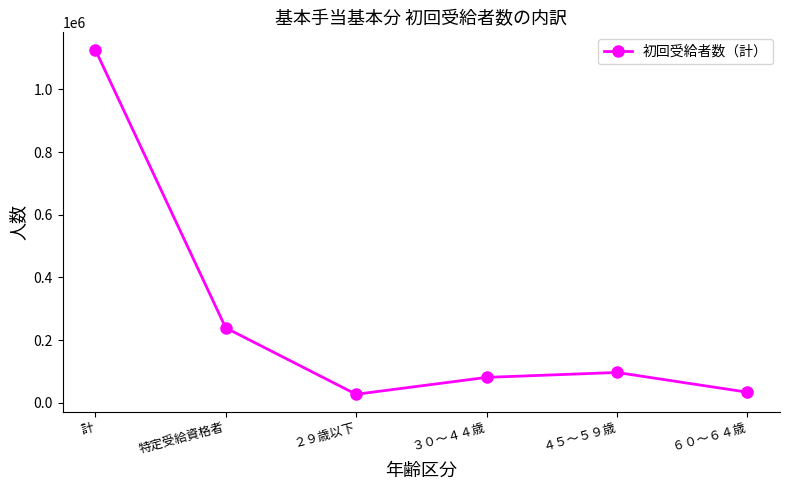

What is the label of the 6th point from the right?

計